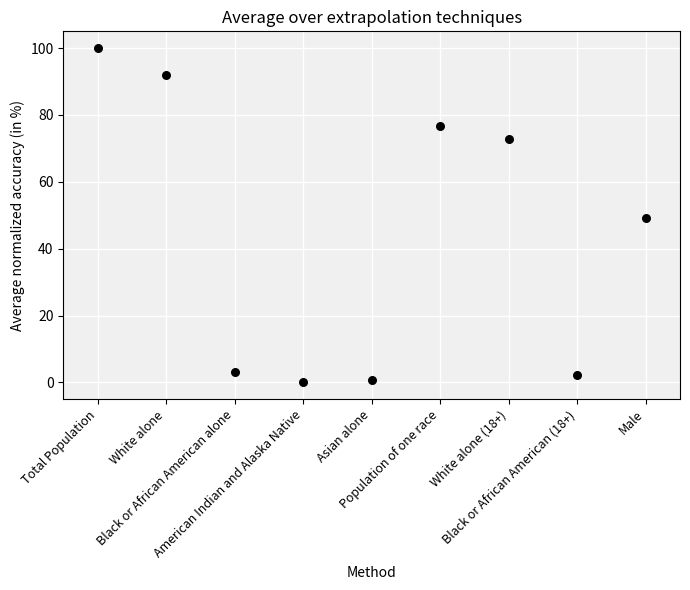

What is the range of Y values (max minus min)?

99.8